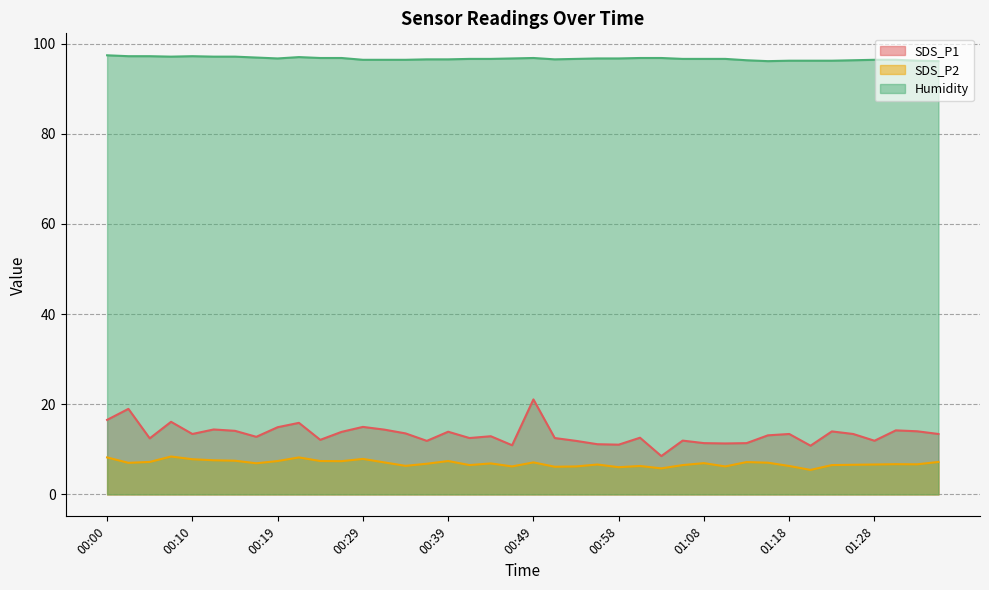

What is the difference between the maximum and minimum values in the Humidity series?

1.3